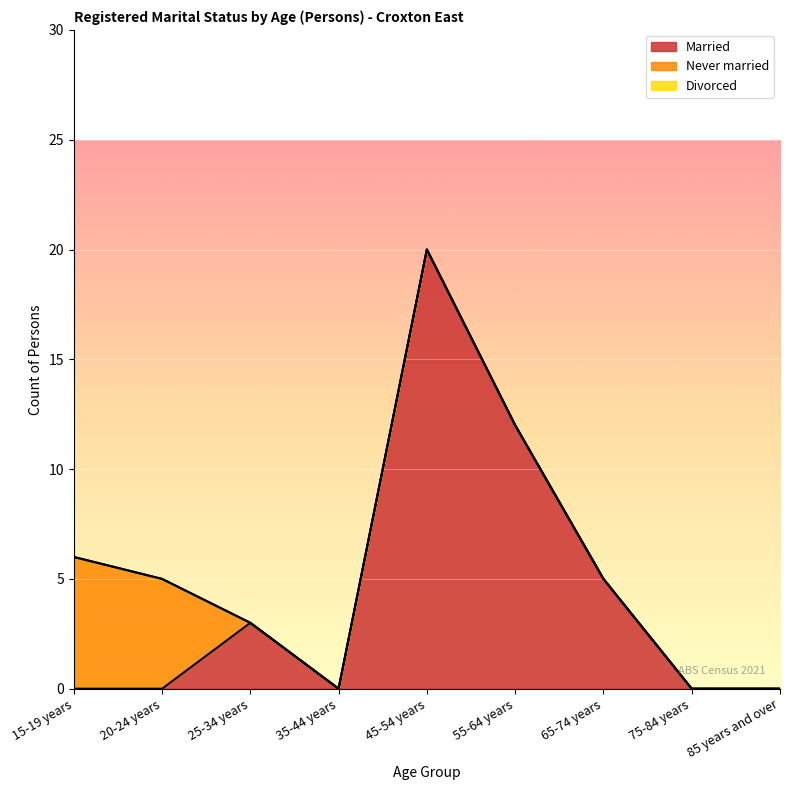

Reading right to left, list all the values displayed in this chart.

Married: 0	0	5	12	20	0	3	0	0
Never married: 0	0	0	0	0	0	0	5	6
Divorced: 0	0	0	0	0	0	0	0	0